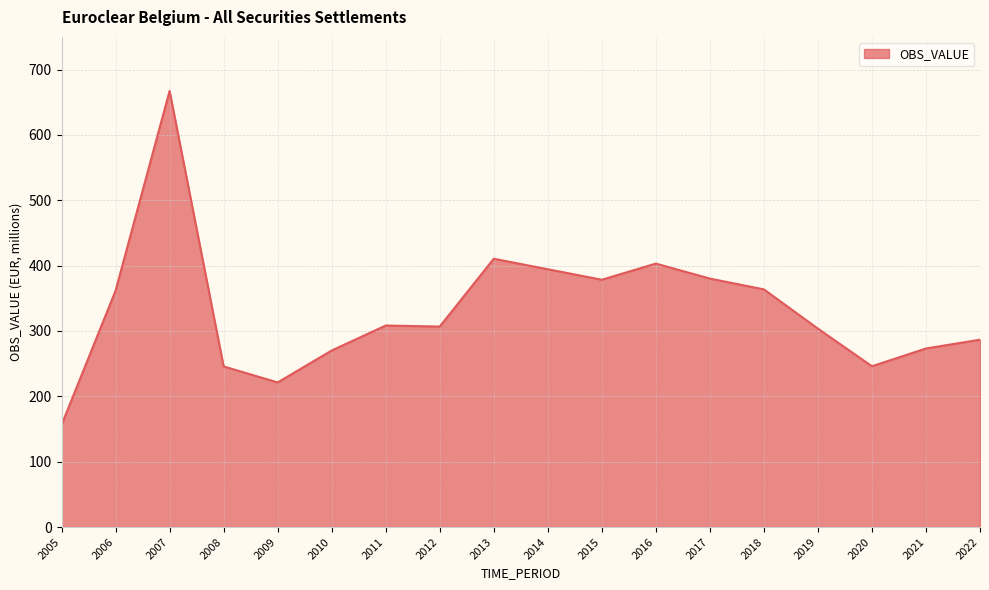

What value does the data have at 2013?

410.5